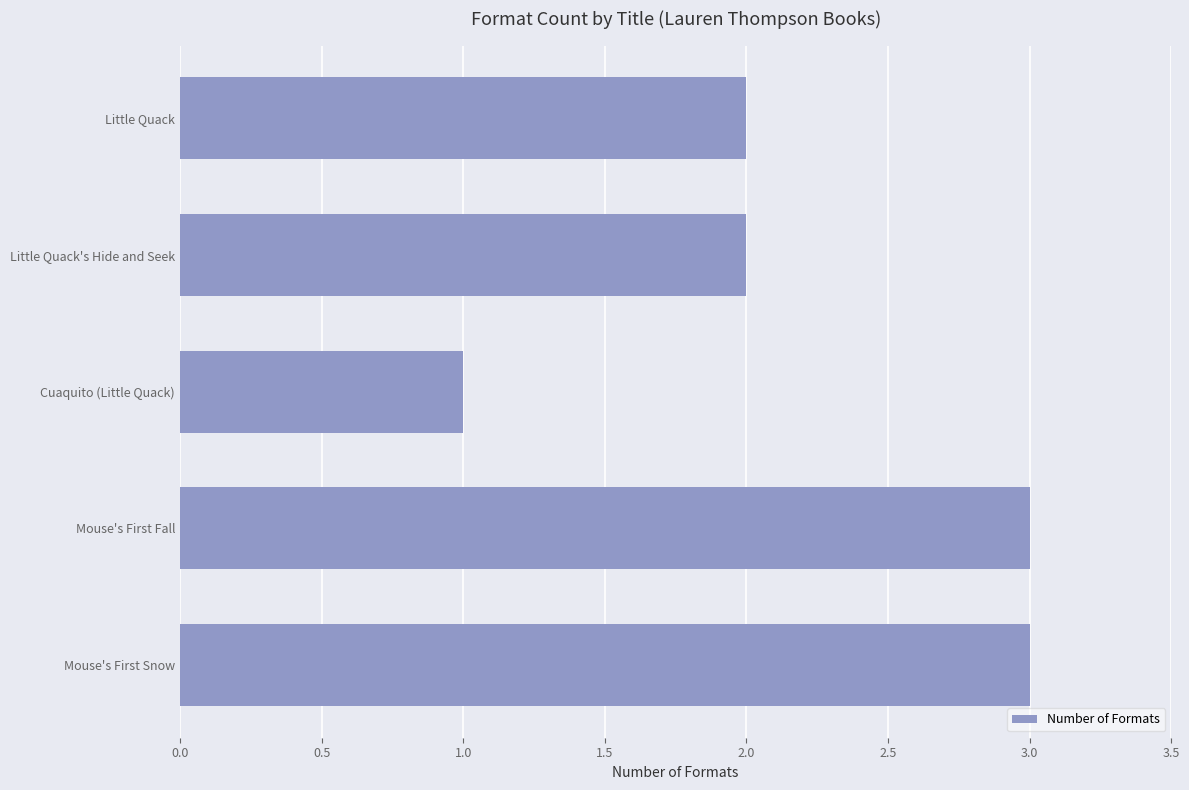

Approximately how many times larger is the value at Mouse's First Fall compared to Mouse's First Snow?

1.0